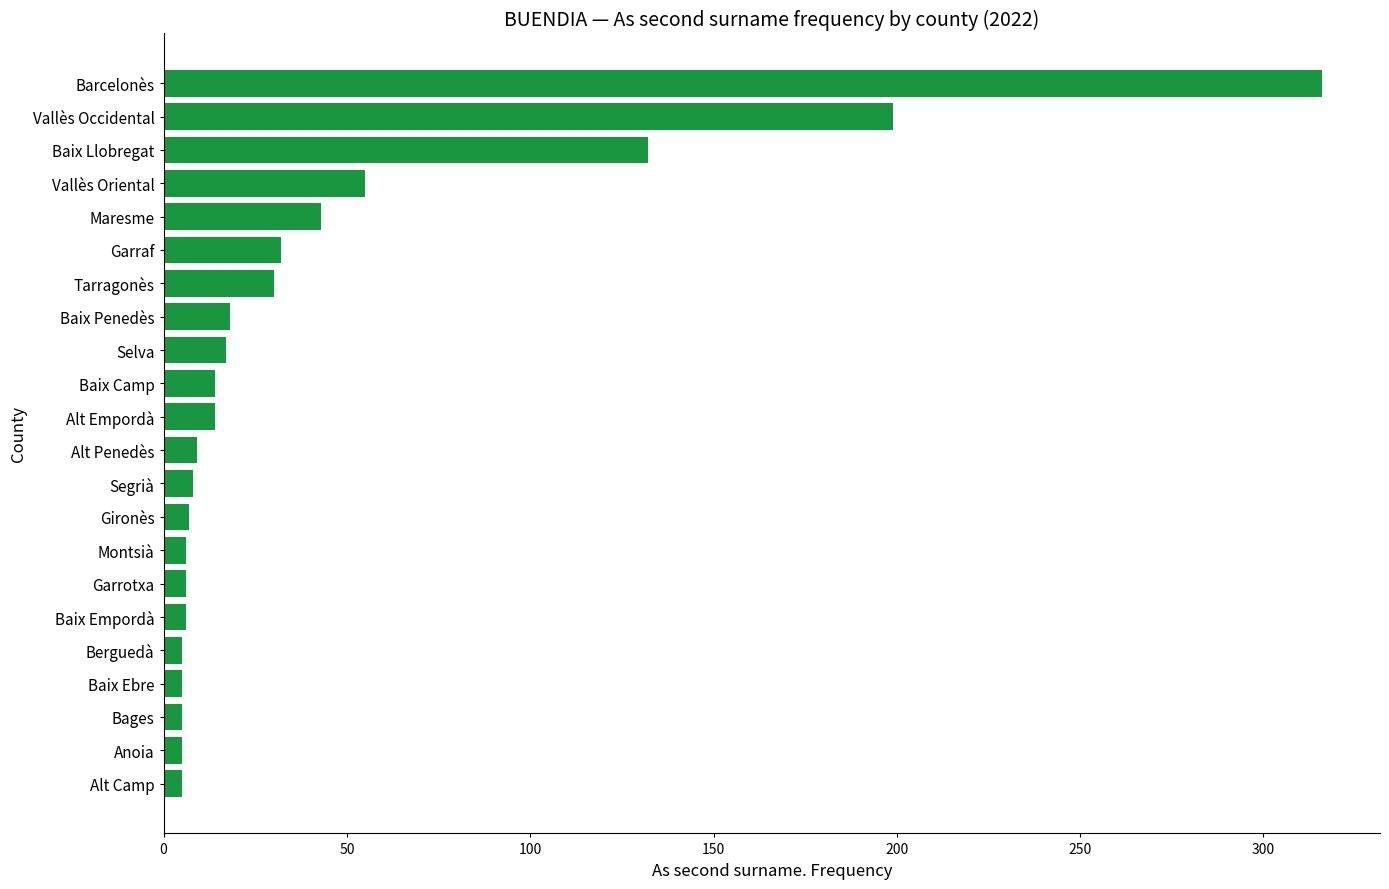

Count the number of categories in the chart.

22